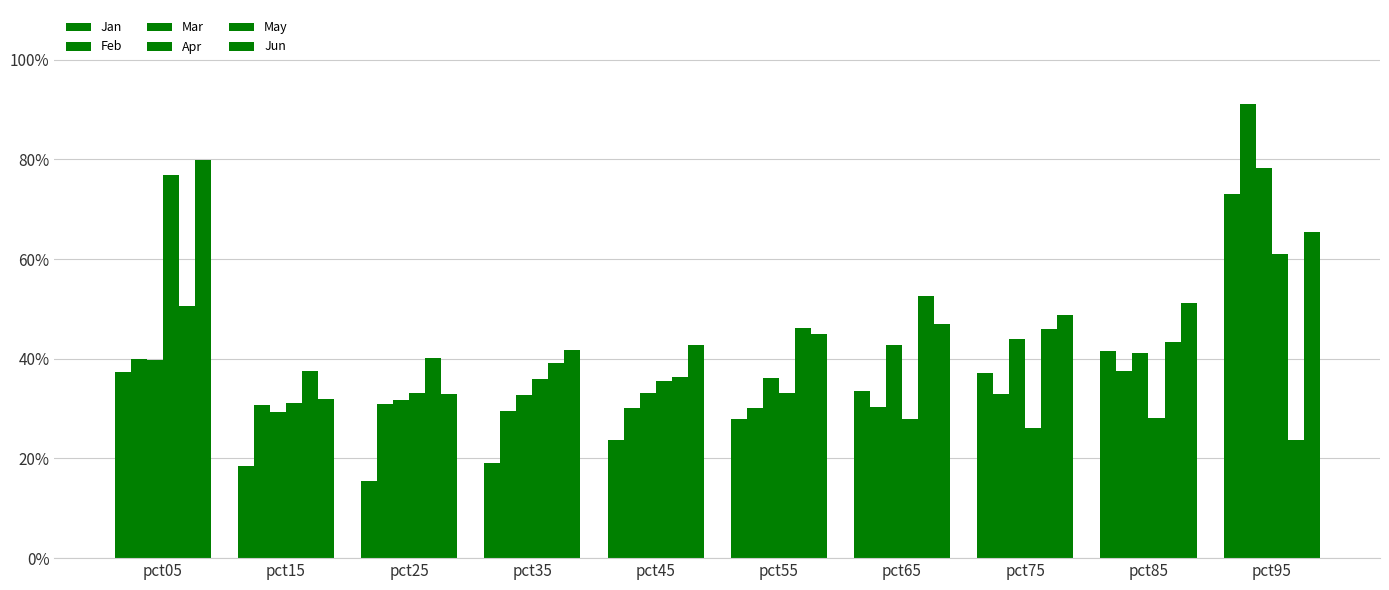

What is the difference between the second highest and minimum values in the May series?

0.3